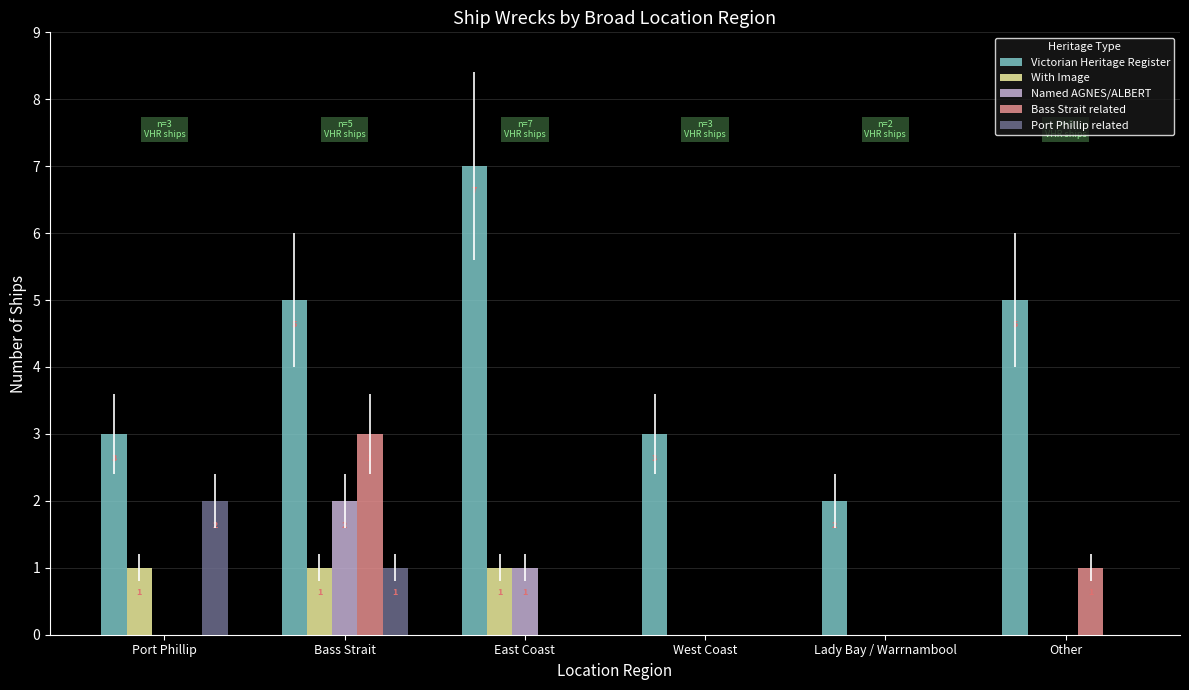

What are all the series names shown in the legend?

Victorian Heritage Register, With Image, Named AGNES/ALBERT, Bass Strait related, Port Phillip related